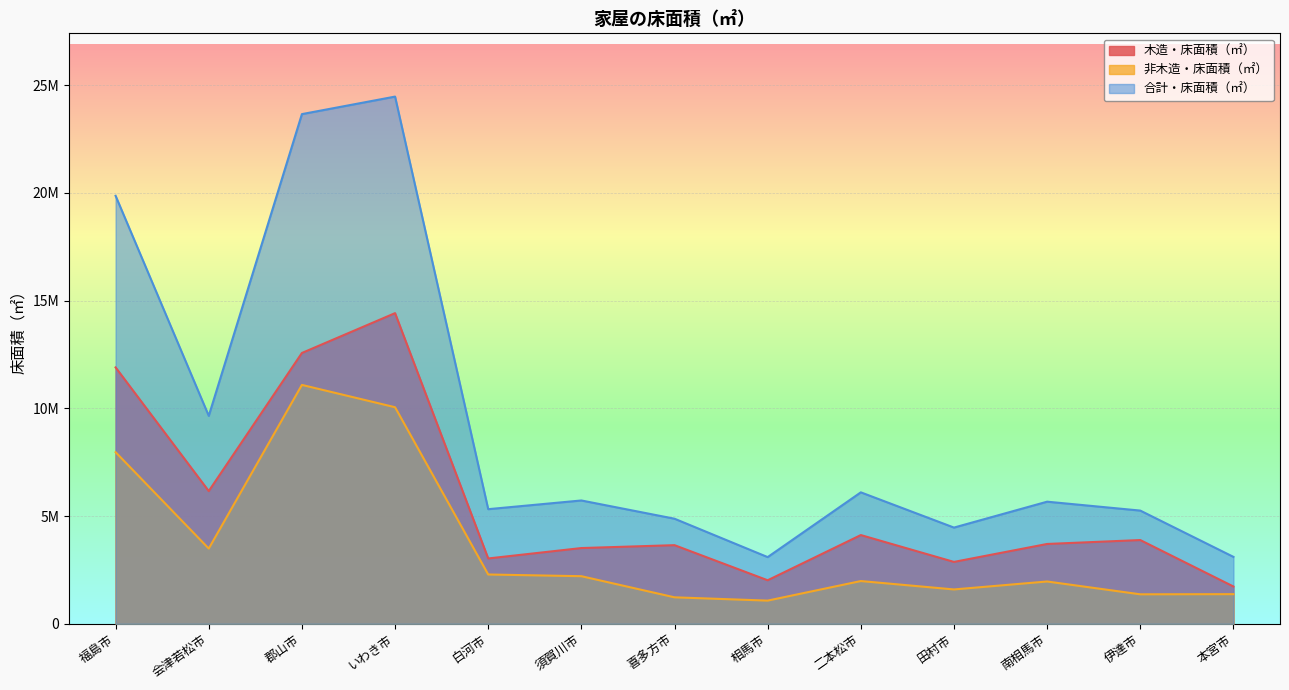

Which category has the lowest value in the 木造・床面積（㎡） series?

本宮市